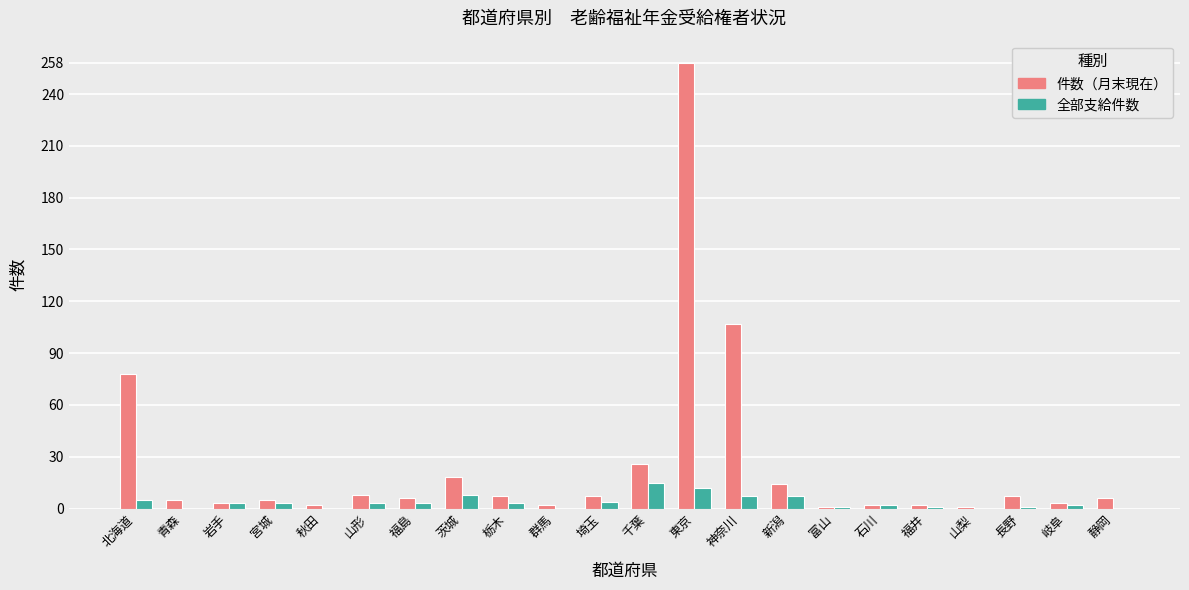

Which series has the largest total across all categories?

件数（月末現在）